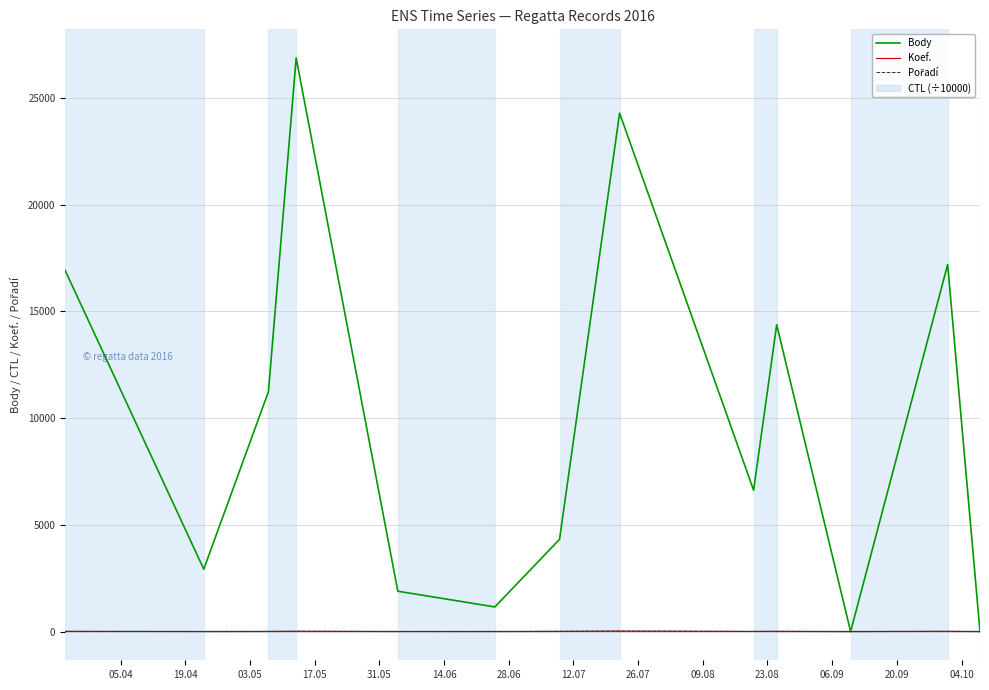

Which series has the largest total across all categories?

Body